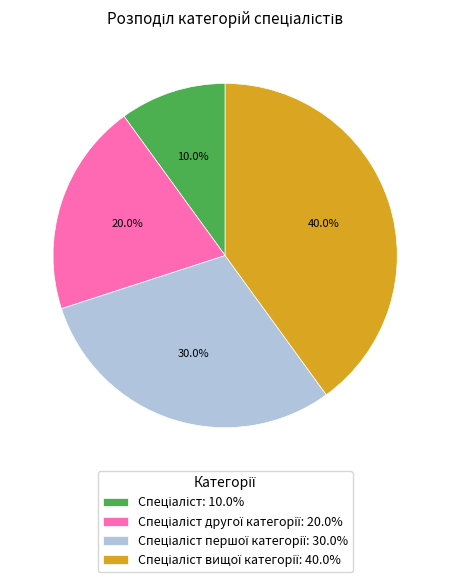

Is there any slice that represents more than half of the pie?

No